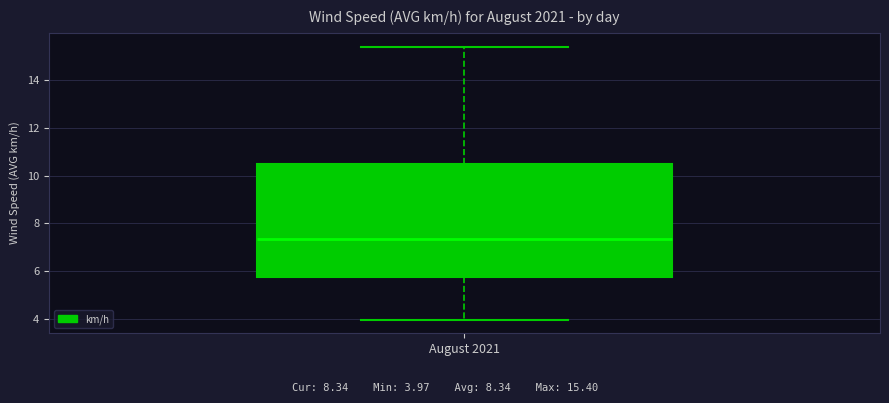

Read this box plot against the y-axis: the position of the median line, the range covered by the box, and the ends of both whiskers. The values are not printed on the chart, so give them approximately, as read against the axis.

median 7.4, box 5.8 to 10.4, whiskers 4.0 to 15.4